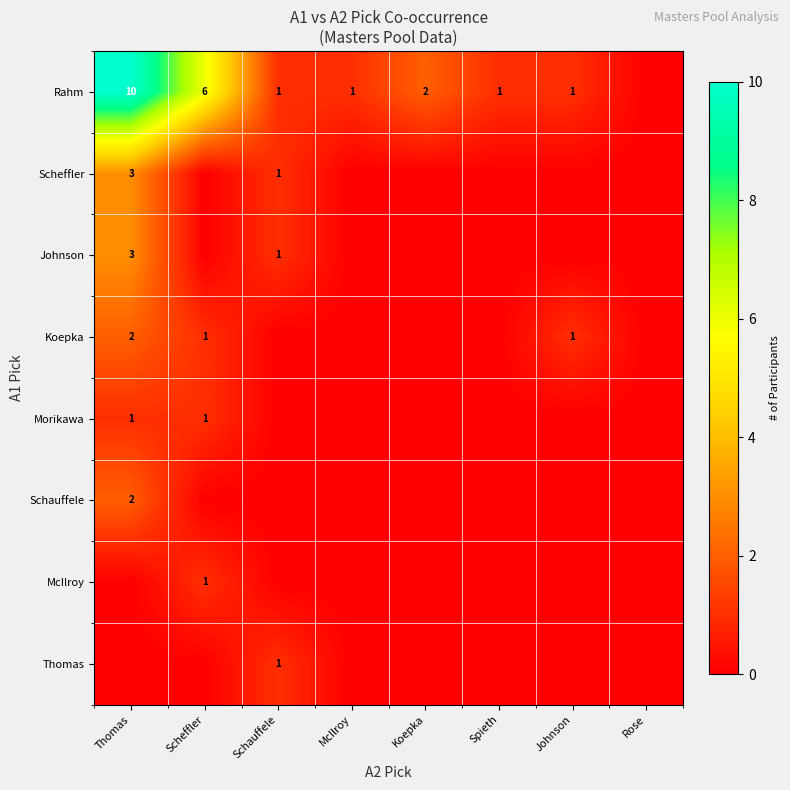

What is the spread (max minus min) of values at Scheffler?

6